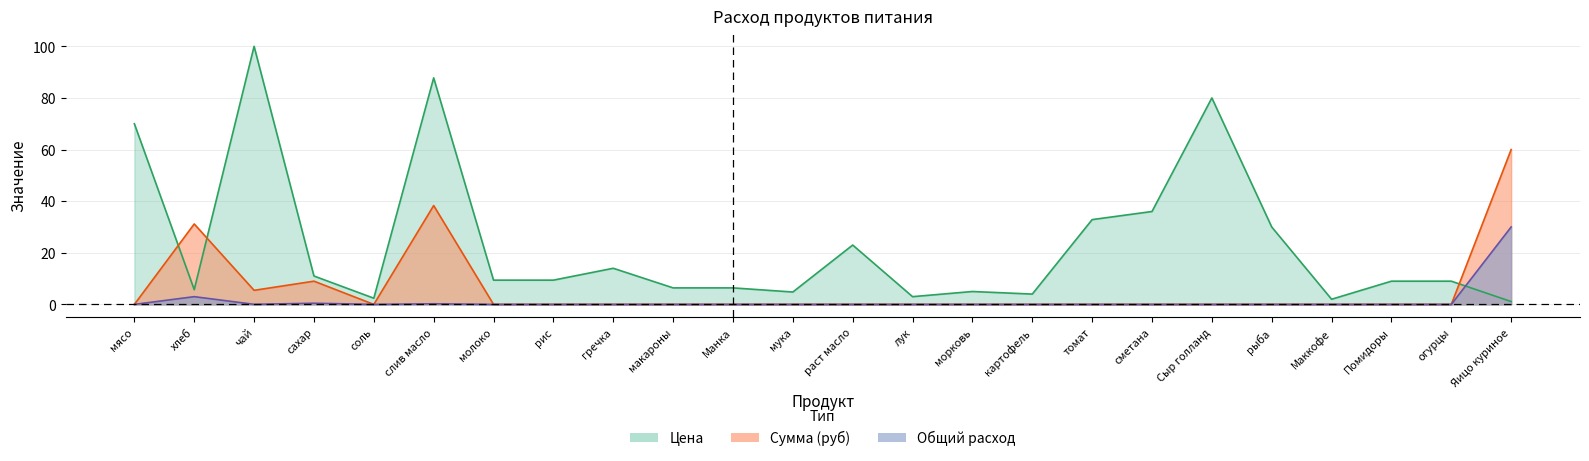

Where is the first local minimum for Общий расход?

чай